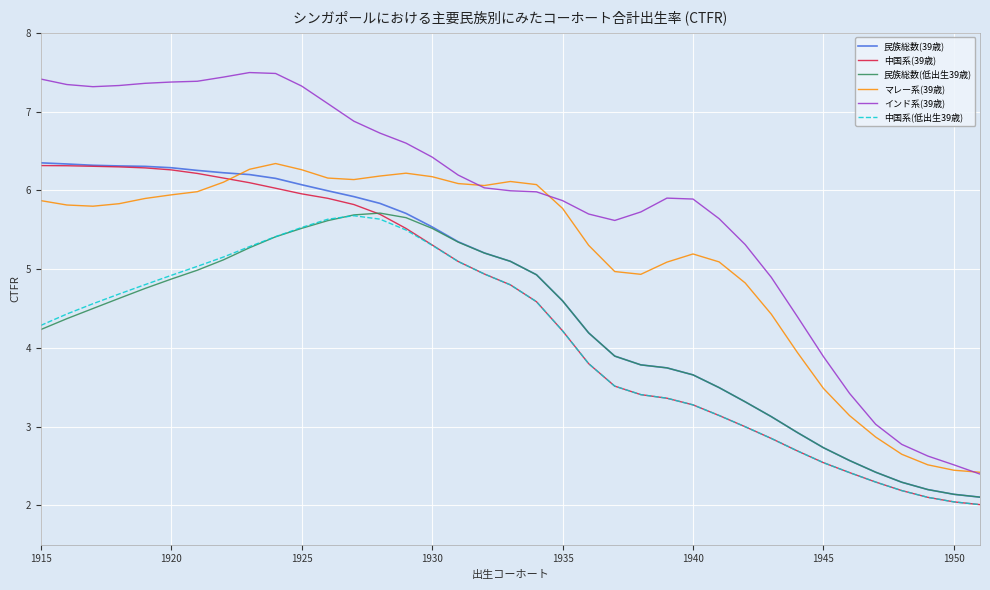

What is the lowest value of the マレー系(39歳) series?

2.4